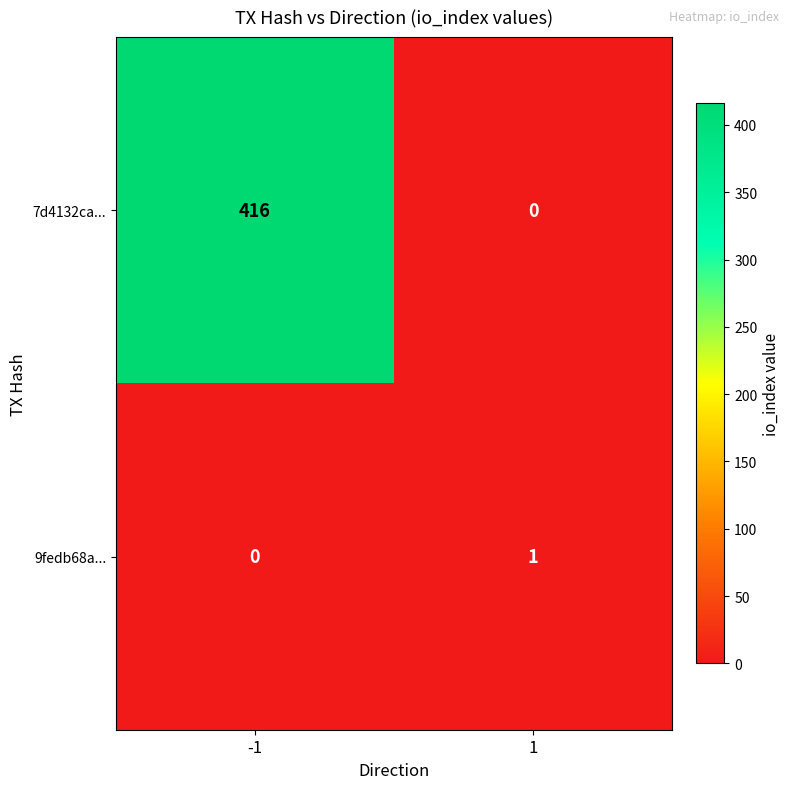

Count the number of categories in the chart.

2